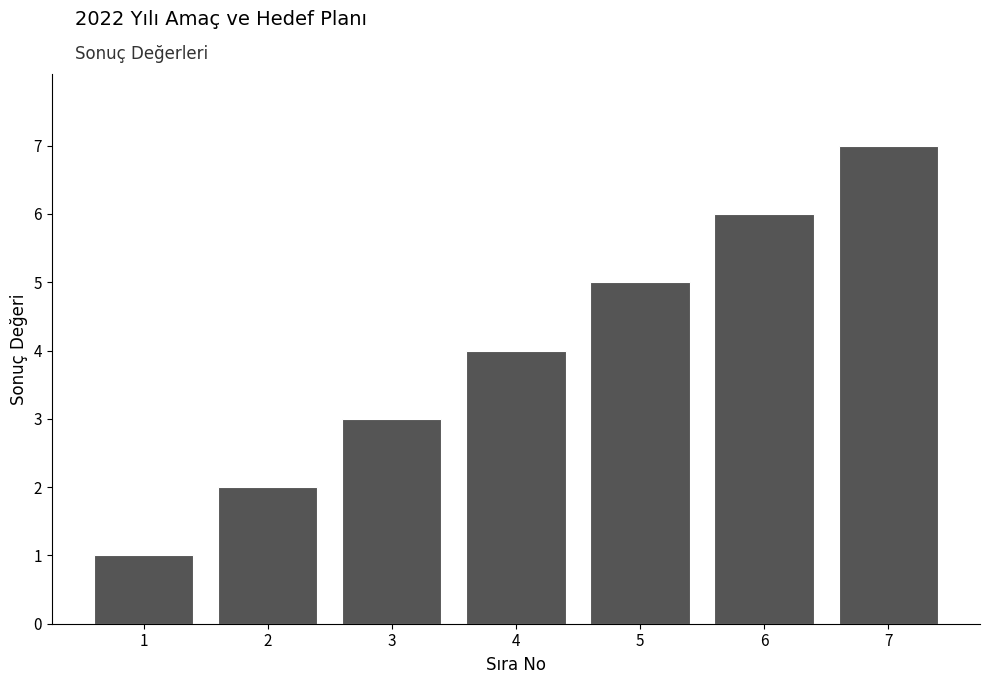

What is the change in value from 4 to 5?

+1